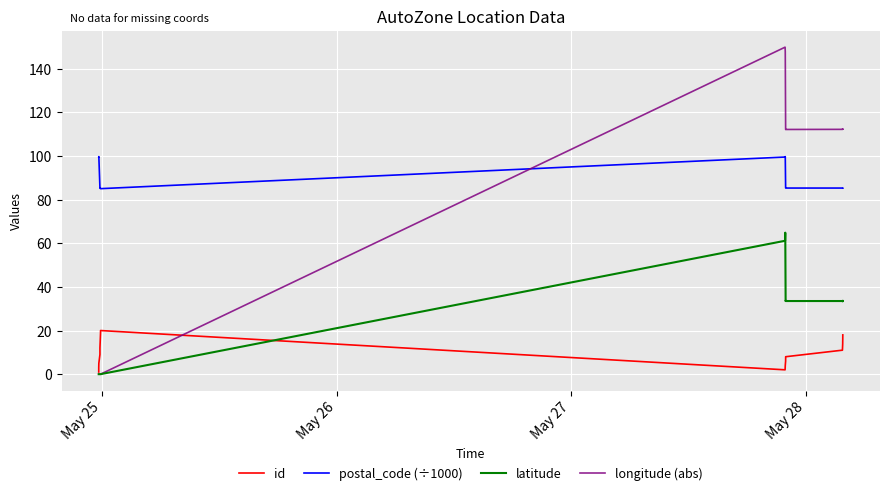

How many intersections are there between longitude (abs) and id?

1